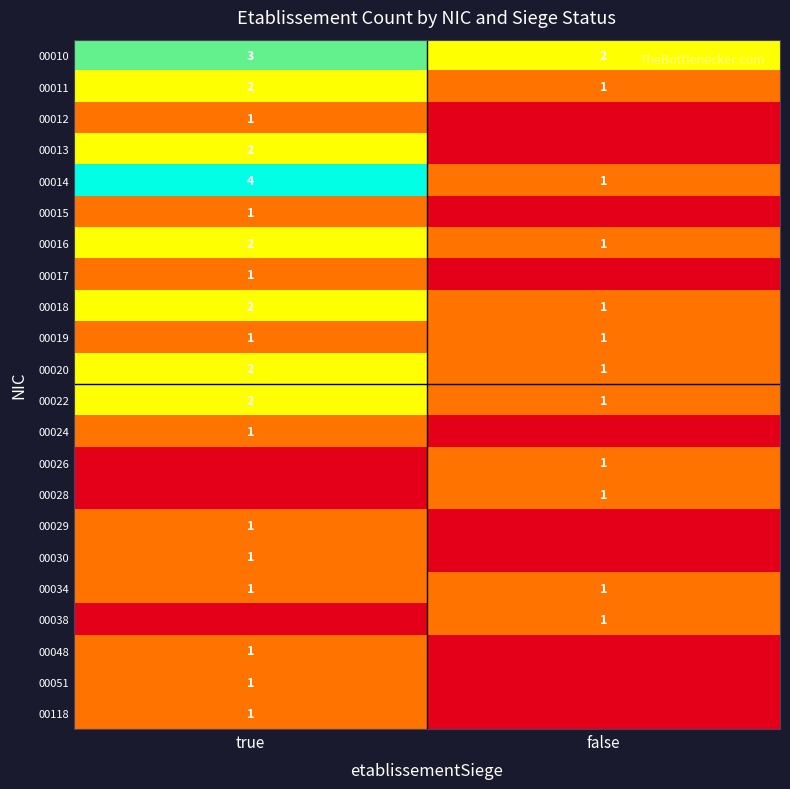

The value of 00014 at true is 6. True or false?

False